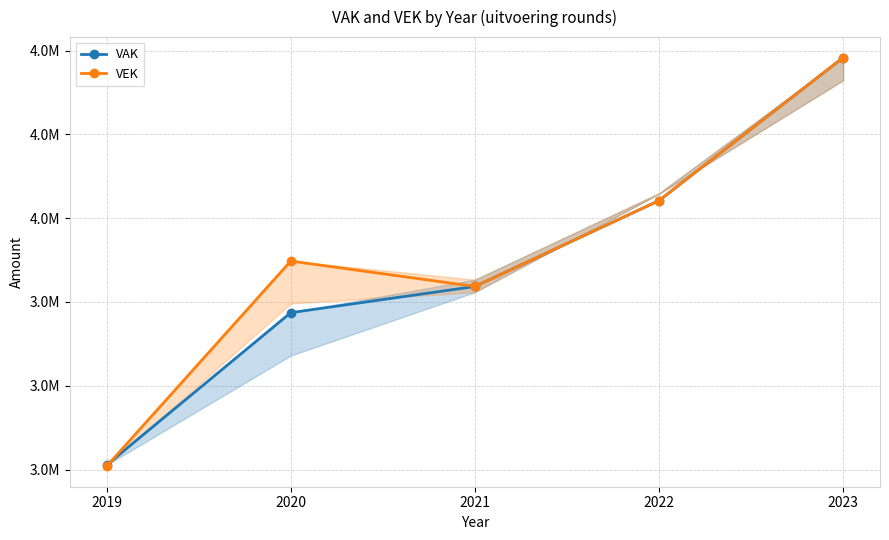

What are all the series names shown in the legend?

VAK, VEK